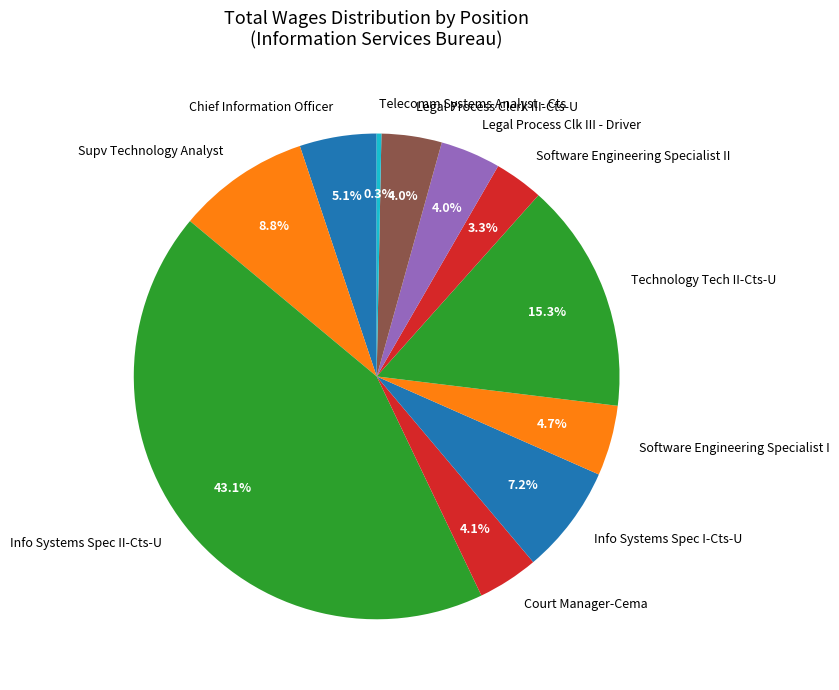

How many segments does this pie chart have?

11